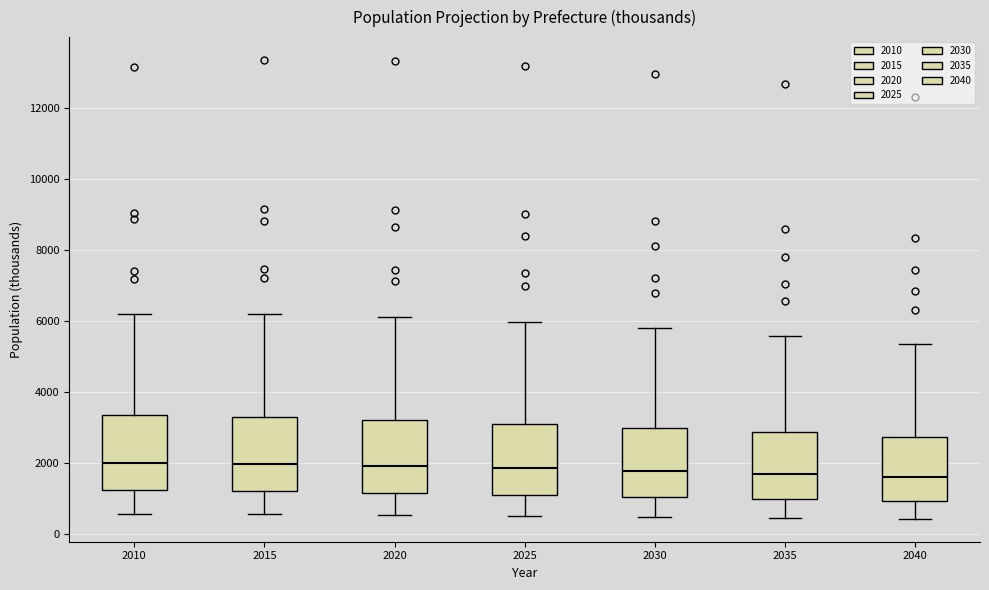

Reading left to right, read every box against the y-axis: the position of its median line, the range the box covers, and the ends of its whiskers. The values are not printed on the chart, so give them approximately, as read against the axis.

2010: median 2000, box 1200 to 3400, whiskers 600 to 6200
2015: median 2000, box 1200 to 3400, whiskers 600 to 6200
2020: median 2000, box 1200 to 3200, whiskers 600 to 6200
2025: median 1800, box 1200 to 3200, whiskers 600 to 6000
2030: median 1800, box 1000 to 3000, whiskers 400 to 5800
2035: median 1800, box 1000 to 2800, whiskers 400 to 5600
2040: median 1600, box 1000 to 2800, whiskers 400 to 5400